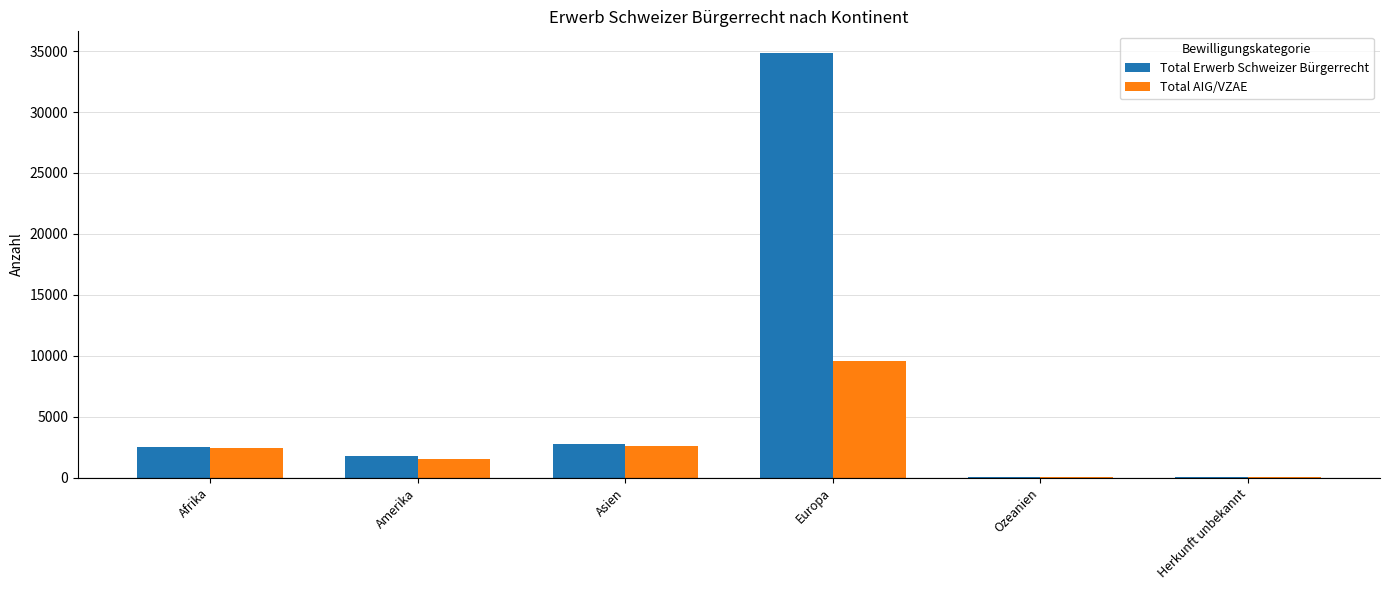

What is the greatest value displayed?

34876